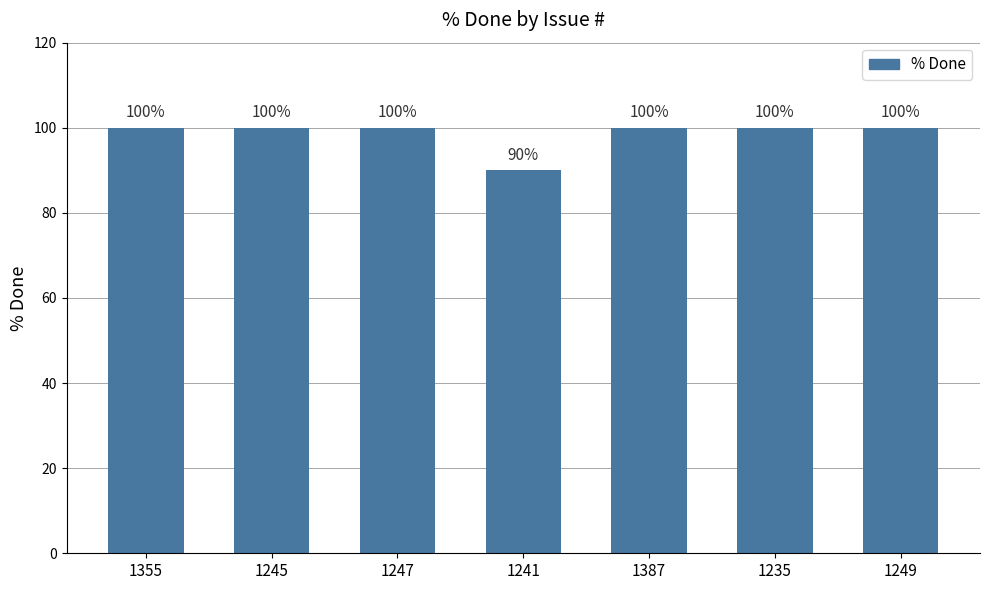

Reading left to right, what are all the values shown in this chart?

100	100	100	90	100	100	100